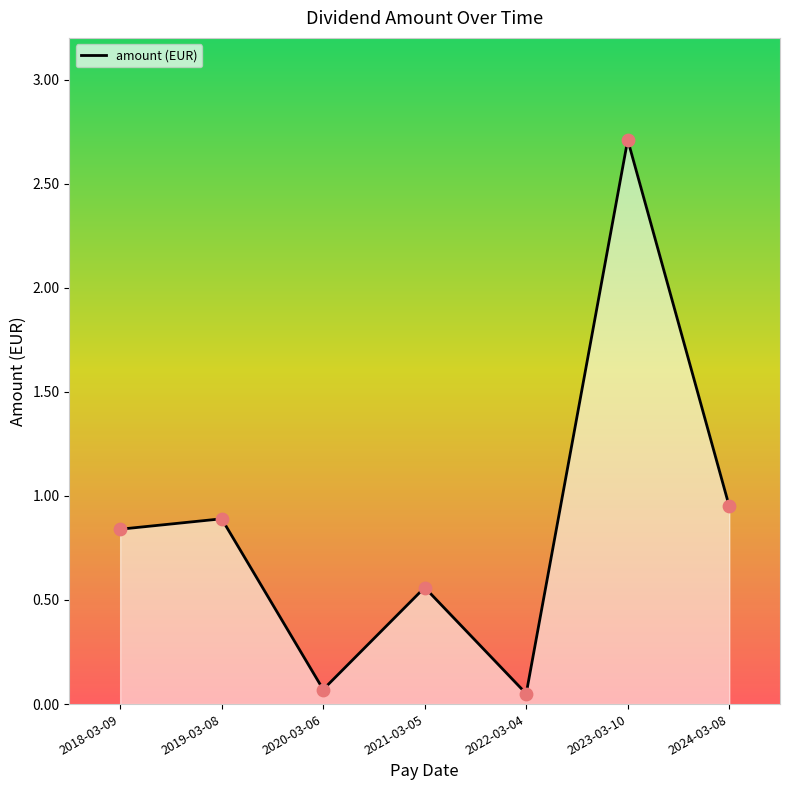

Between 2018-03-09 and 2022-03-04, which is larger?

2018-03-09